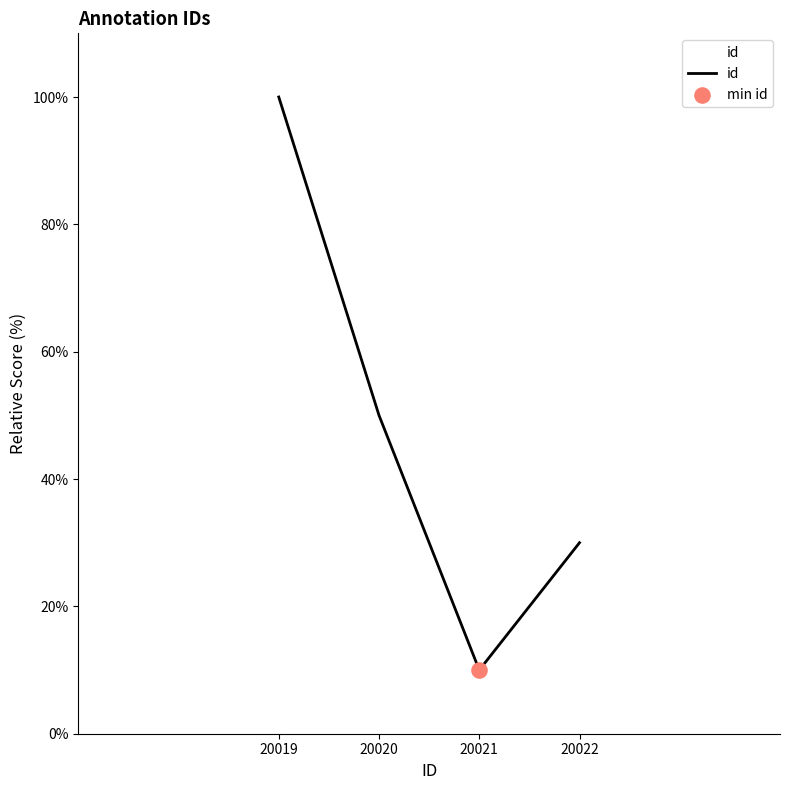

What is the ratio of the value at 20022 to the value at 20020?

0.6